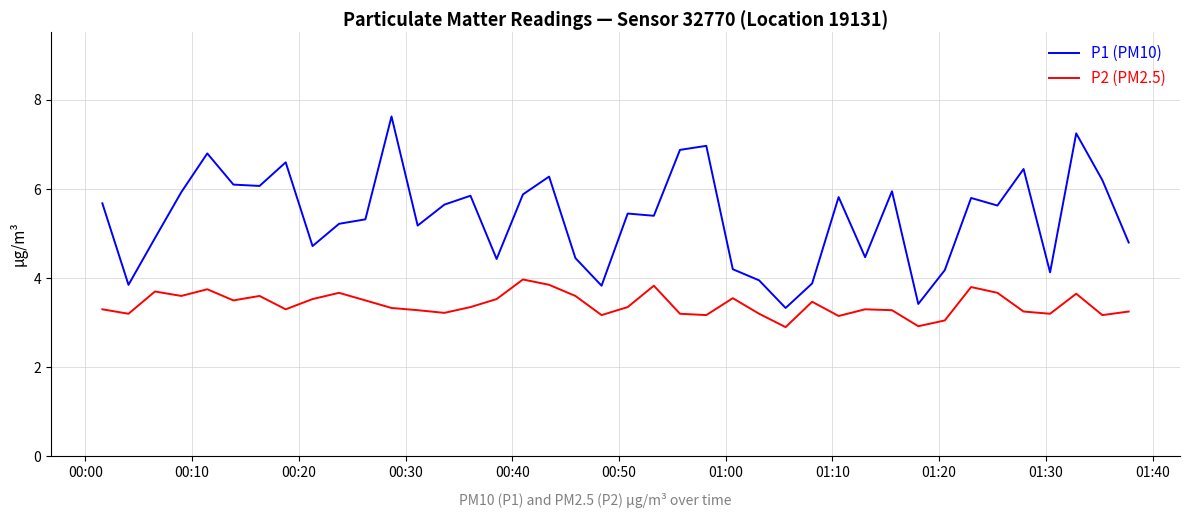

Which series has the largest range (max minus min)?

P1 (PM10)